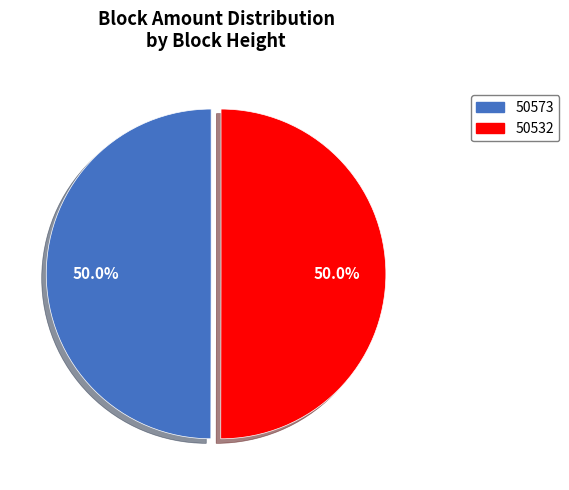

The 50532 slice represents 86% of the pie. True or false?

False